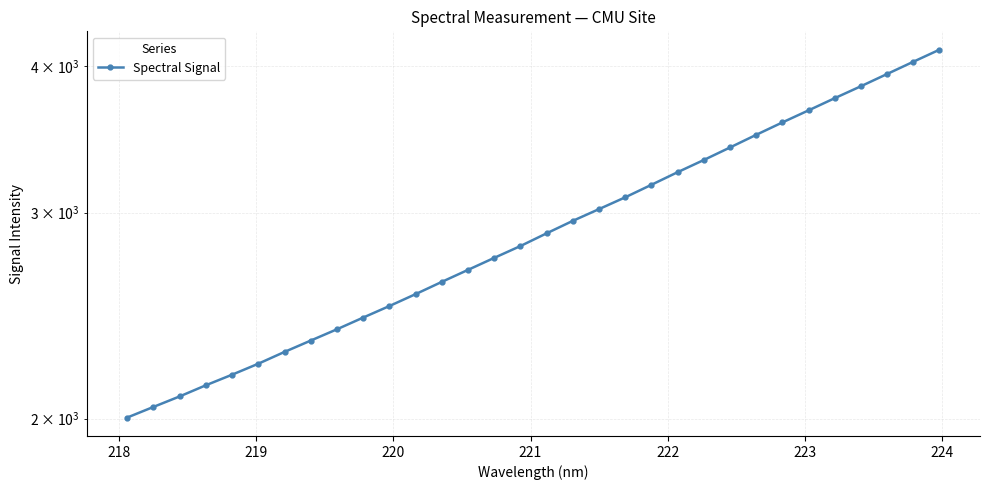

What is the greatest value displayed?

4133.5